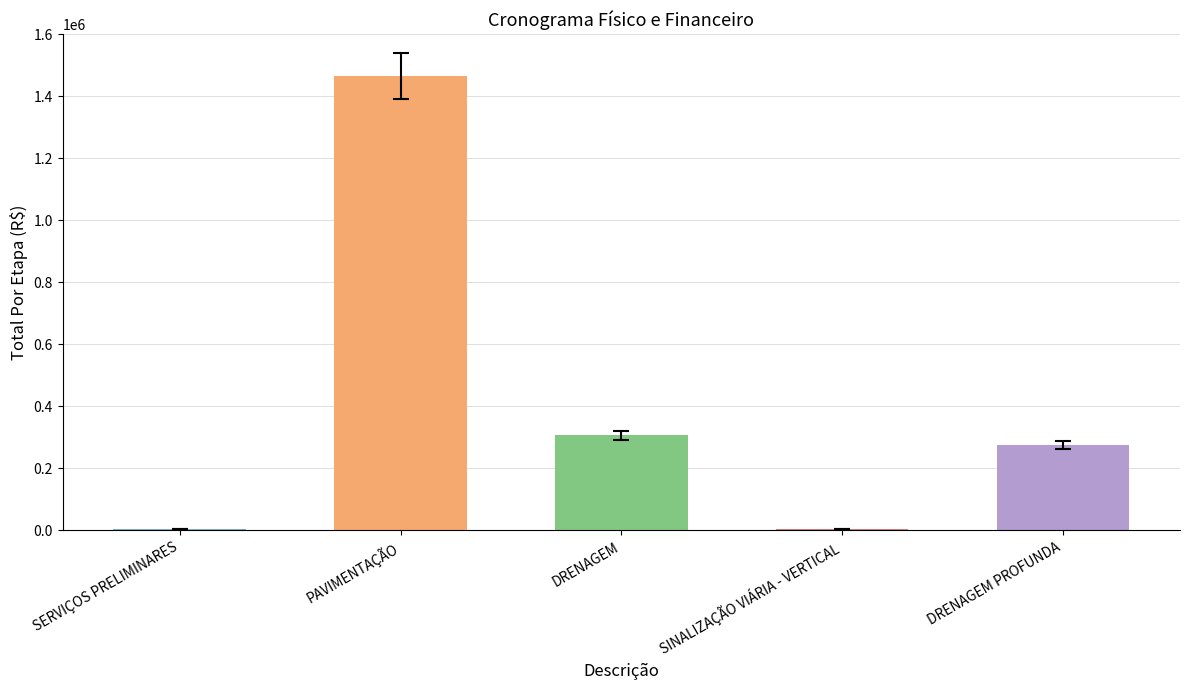

The chart shows a value of 687375.3 at PAVIMENTAÇÃO. True or false?

False